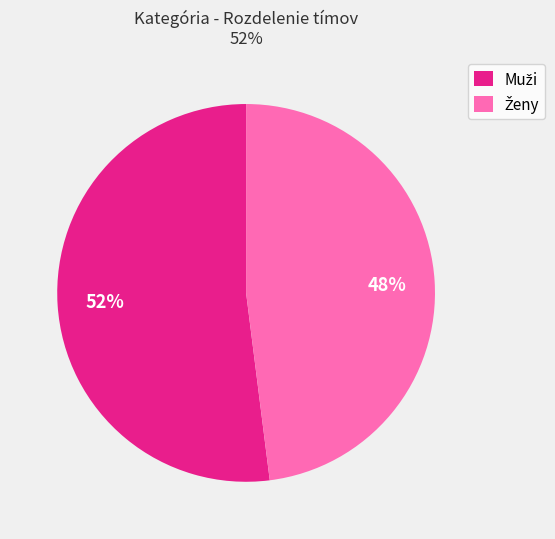

To the nearest percent, what is the difference between the largest and smallest slice percentages?

4%